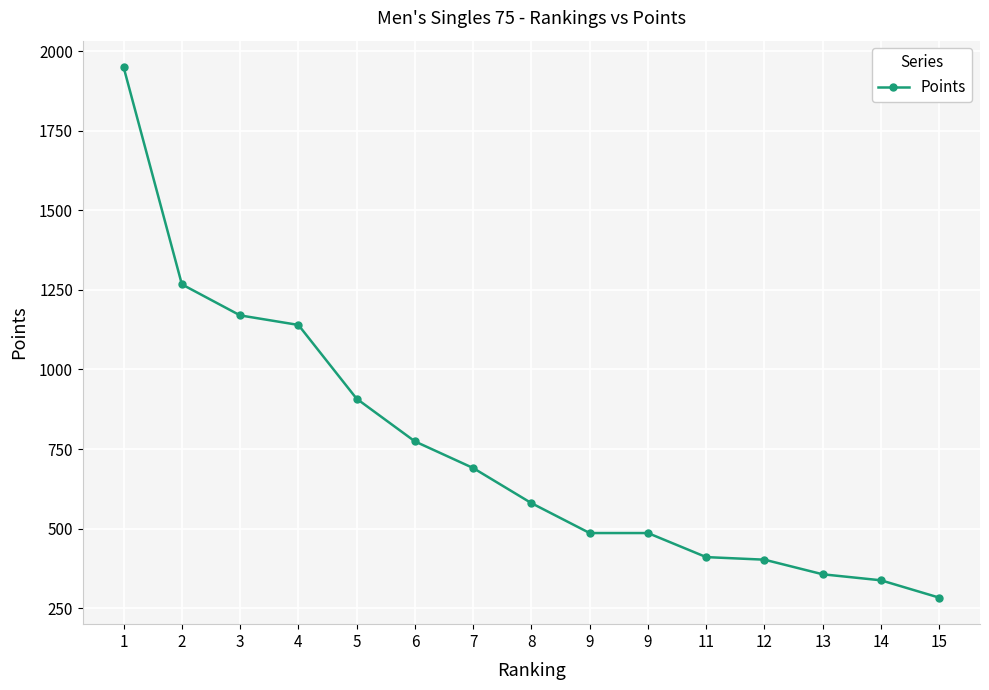

What is the sum of the values at 13 and 4?

1496.4